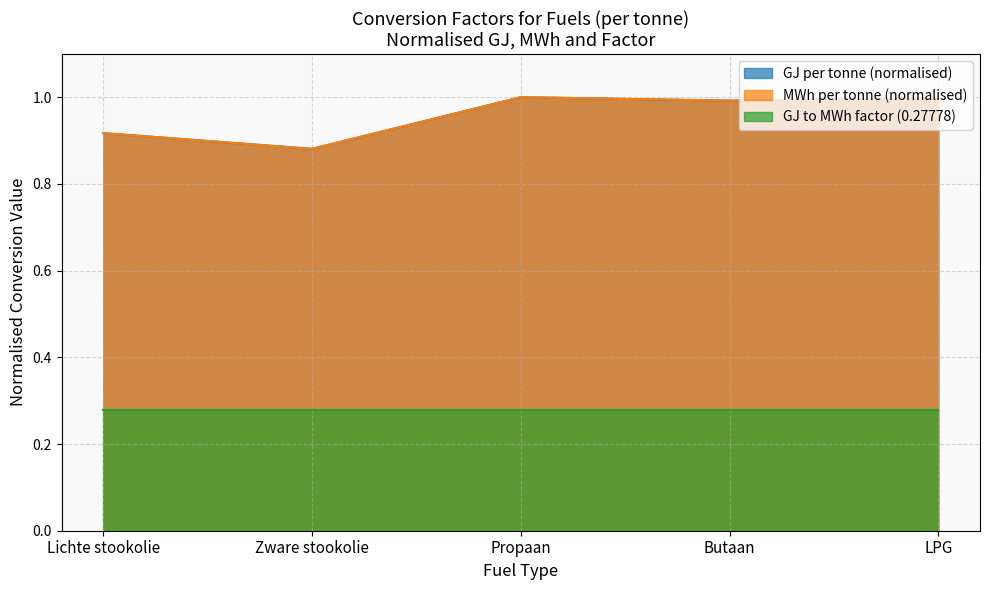

What is the average value of the Lichte stookolie (t) series?

1.0